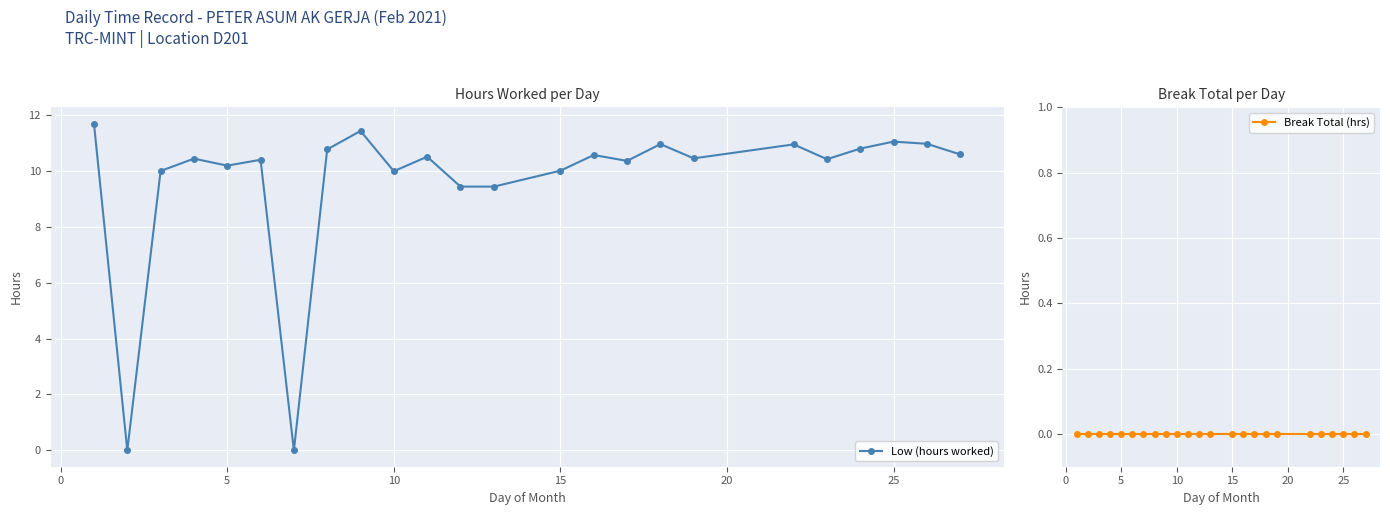

What is the value of the Low (hours worked) point at the 20th from the left?

10.4